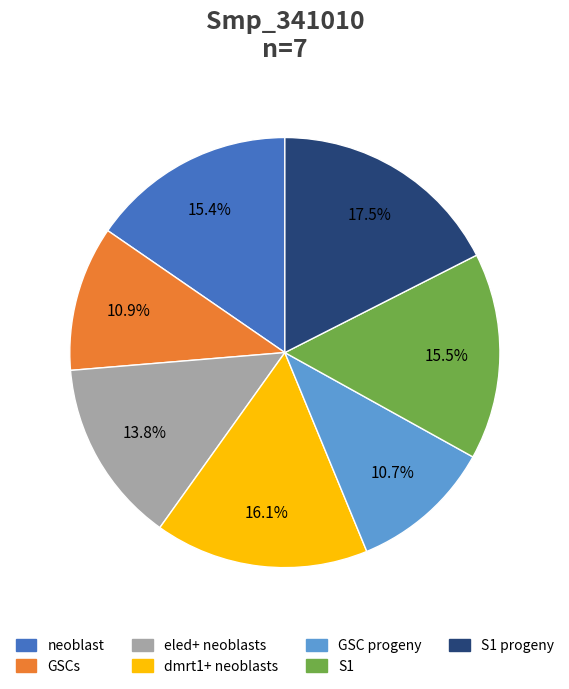

Is there any slice that represents more than half of the pie?

No